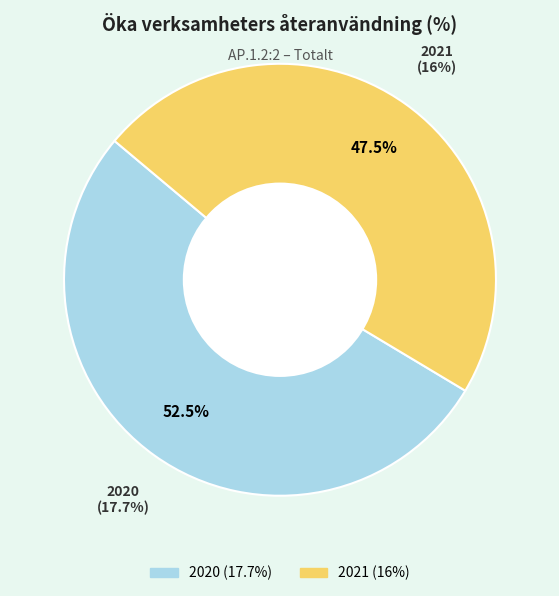

Do 2021 and 2020 together represent more than half of the pie?

Yes